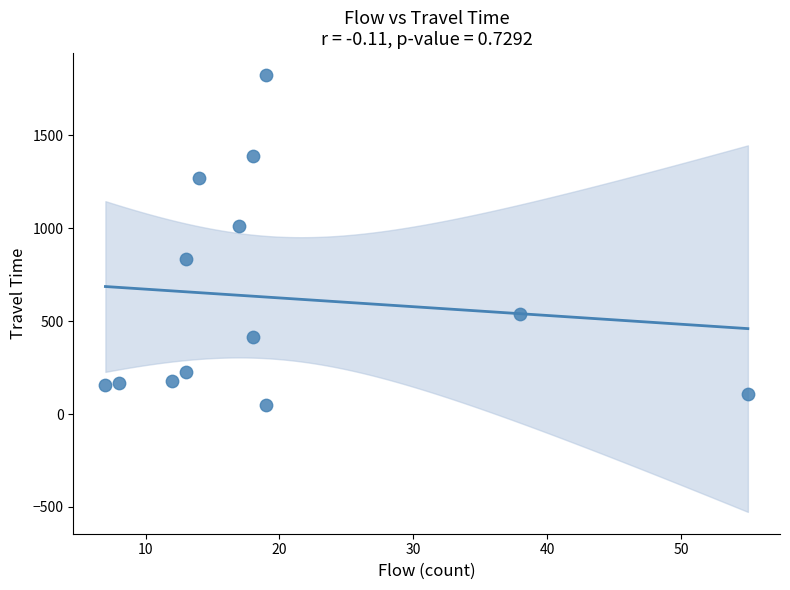

What Y value in the scatter plot is closest to 936?

1011